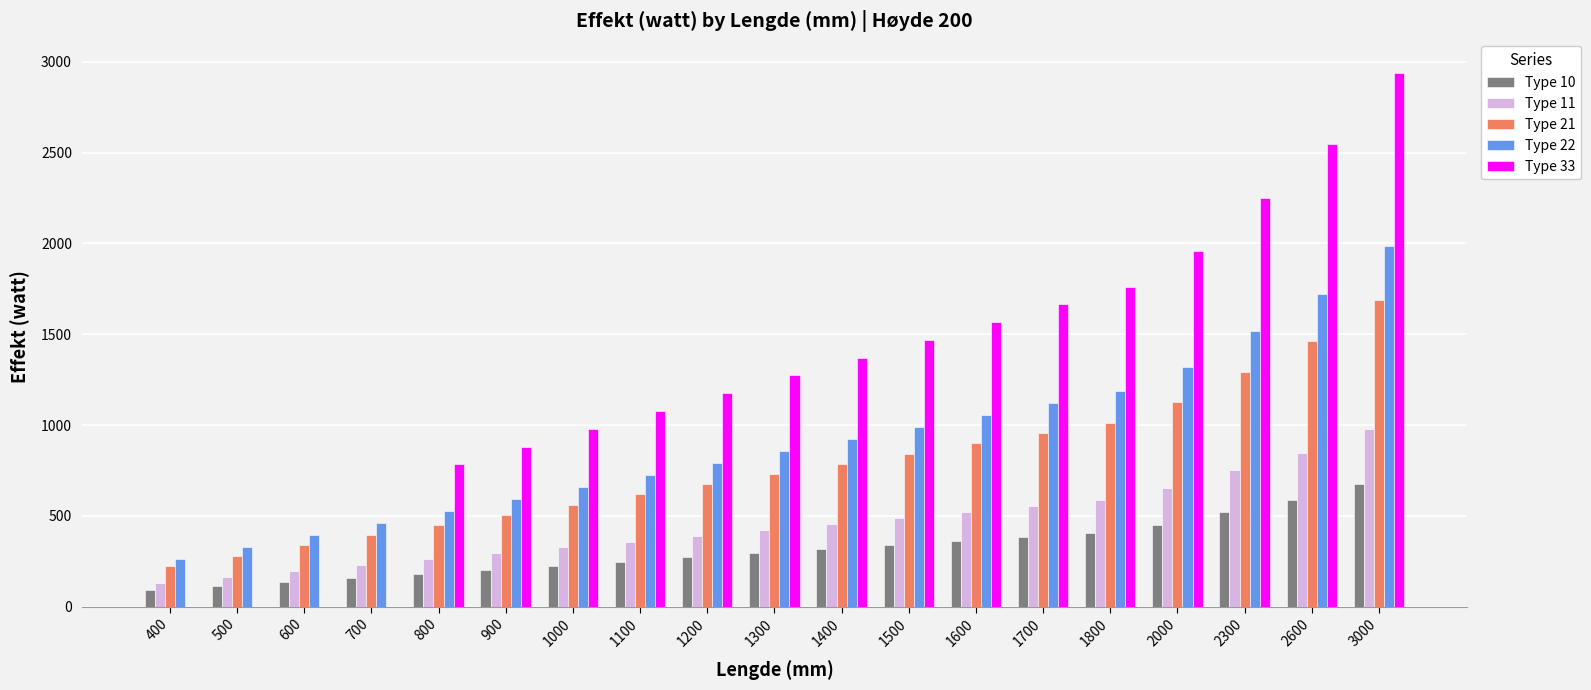

Reading right to left, list all the values displayed in this chart.

Type 10: 678.0	587.6	519.8	452.0	406.8	384.2	361.6	339.0	316.4	293.8	271.2	248.6	226.0	203.4	180.8	158.2	135.6	113.0	90.4
Type 11: 978.0	847.6	749.8	652.0	586.8	554.2	521.6	489.0	456.4	423.8	391.2	358.6	326.0	293.4	260.8	228.2	195.6	163.0	130.4
Type 21: 1686.0	1461.2	1292.6	1124.0	1011.6	955.4	899.2	843.0	786.8	730.6	674.4	618.2	562.0	505.8	449.6	393.4	337.2	281.0	224.8
Type 22: 1983.0	1718.6	1520.3	1322.0	1189.8	1123.7	1057.6	991.5	925.4	859.3	793.2	727.1	661.0	594.9	528.8	462.7	396.6	330.5	264.4
Type 33: 2937.0	2545.4	2251.7	1958.0	1762.2	1664.3	1566.4	1468.5	1370.6	1272.7	1174.8	1076.9	979.0	881.1	783.2	0.0	0.0	0.0	0.0